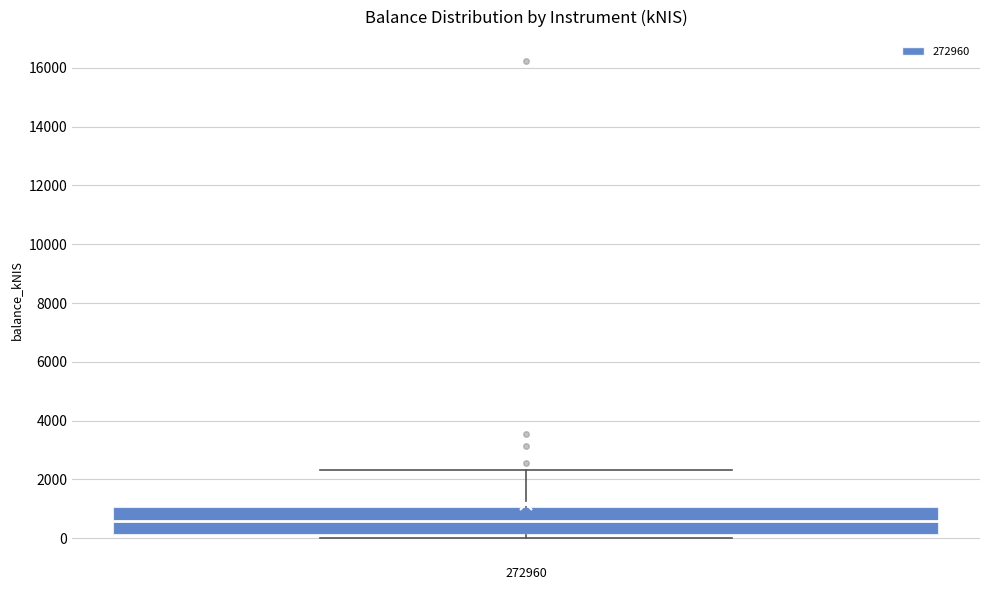

Read this box plot against the y-axis: the position of the median line, the range covered by the box, and the ends of both whiskers. The values are not printed on the chart, so give them approximately, as read against the axis.

median 600, box 200 to 1000, whiskers 0 to 2400